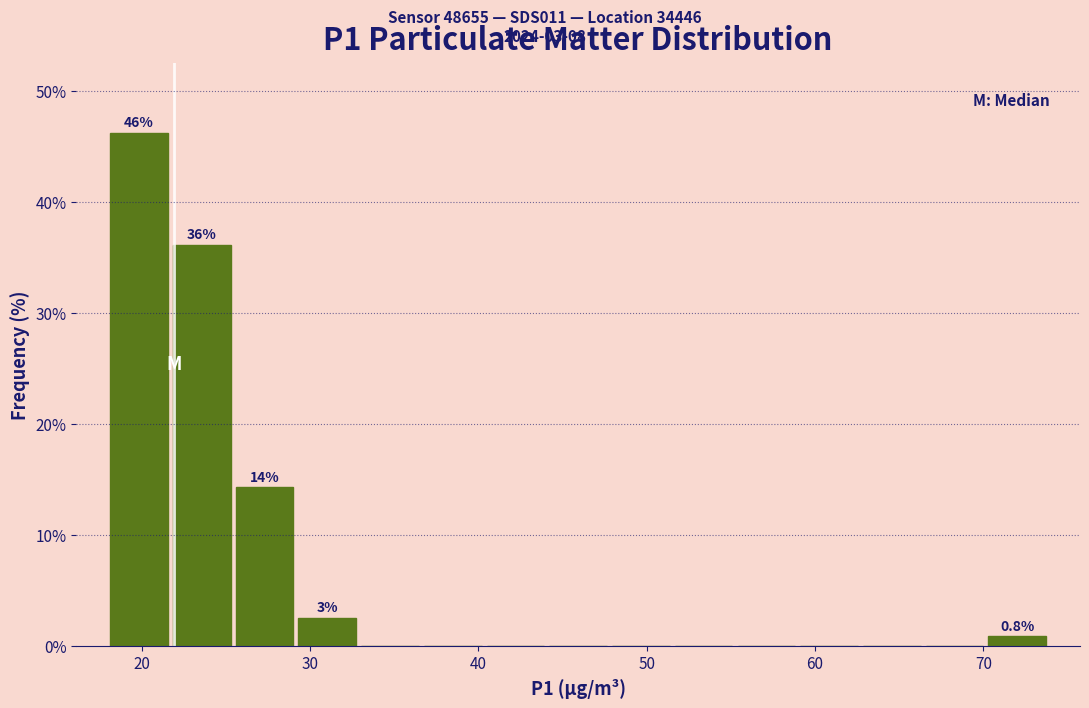

Read against the x-axis, roughly where is the centre of the tallest bar?

20